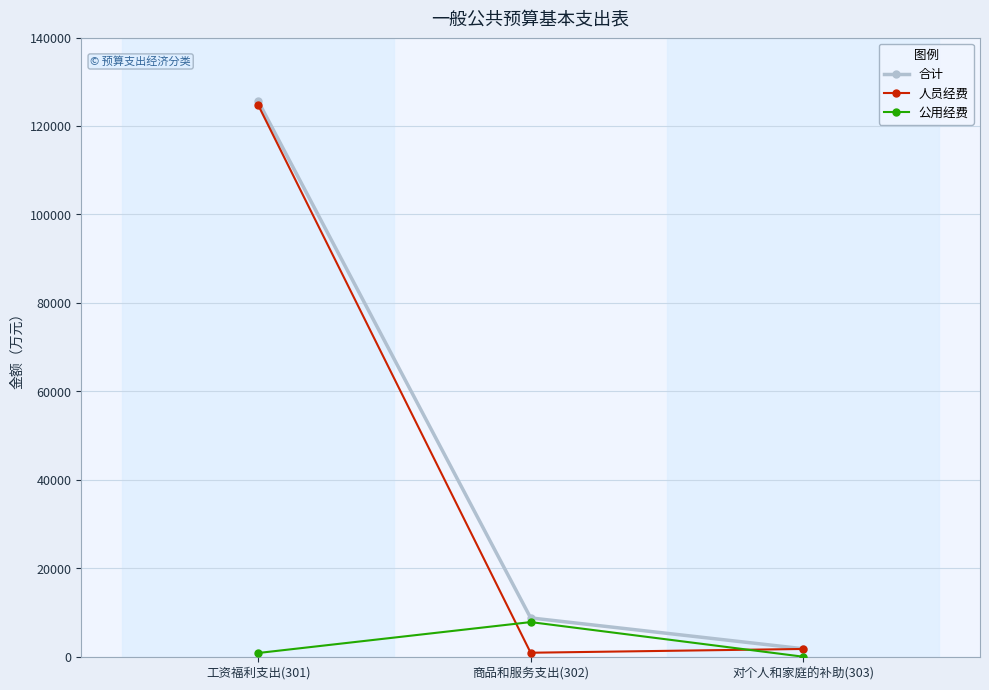

List the labels in order of 合计 value, largest first.

工资福利支出(301), 商品和服务支出(302), 对个人和家庭的补助(303)